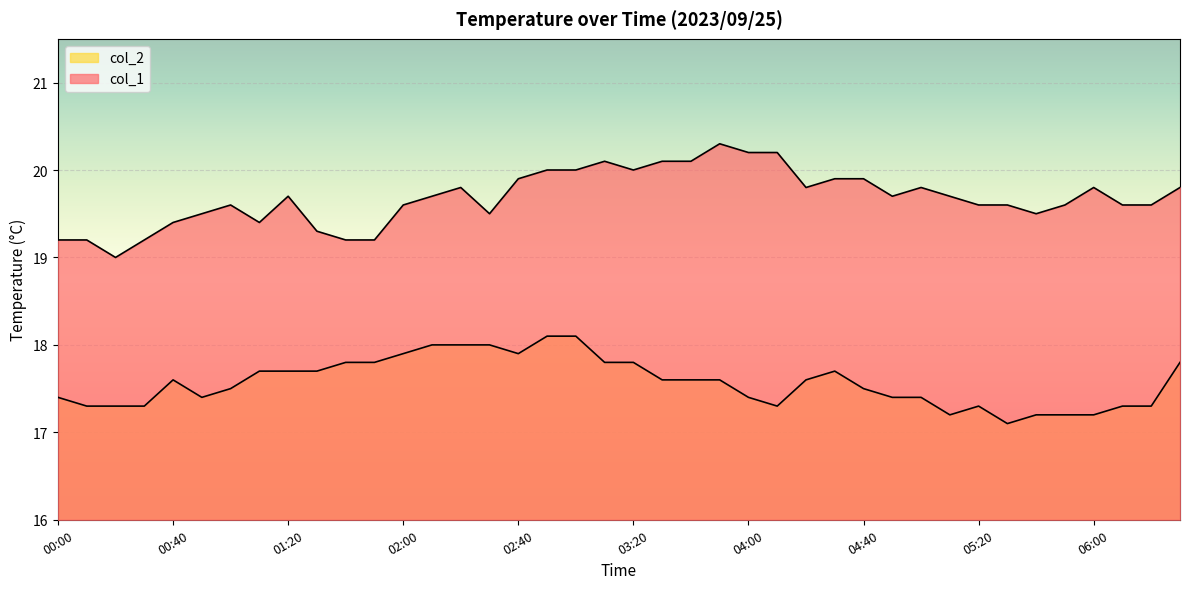

What is the sum of the col_2 values at 04:50 and 01:50?

35.2